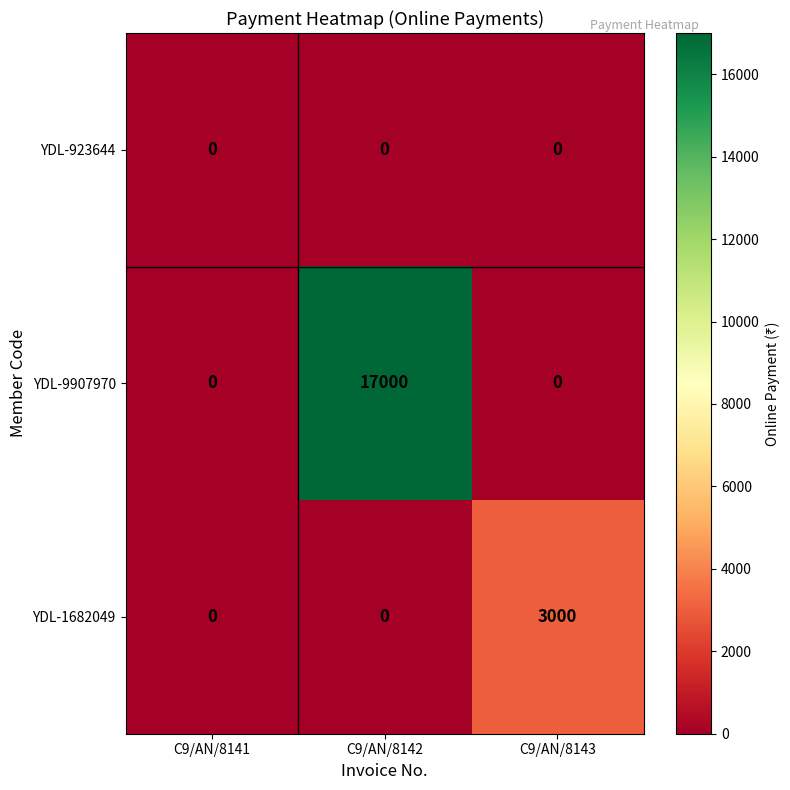

List the series in order of their overall mean, highest first.

YDL-9907970, YDL-1682049, YDL-923644